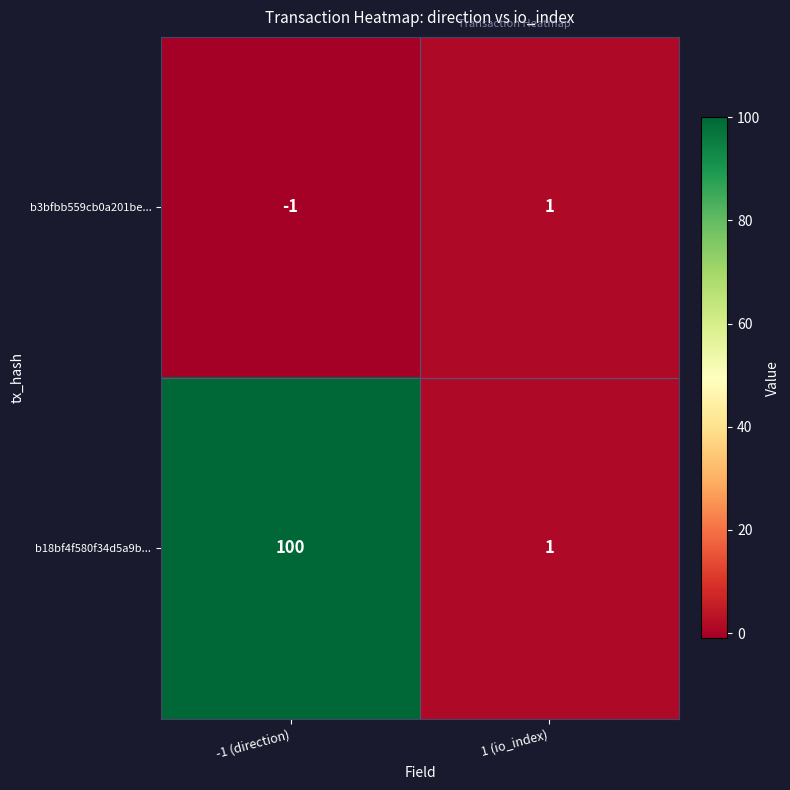

List the series in order of their peak value, lowest first.

b3bfbb559cb0a201be..., b18bf4f580f34d5a9b...